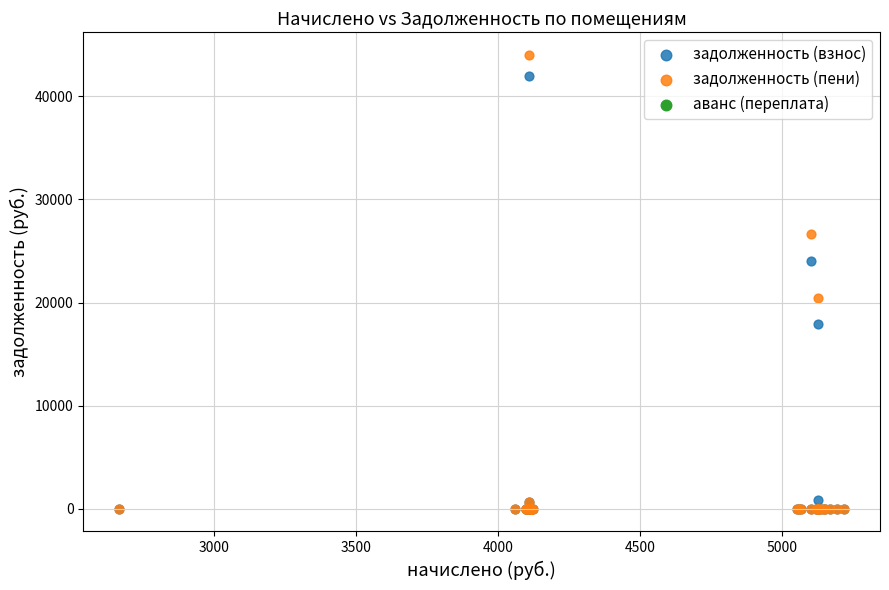

In the задолженность (взнос) series, what Y value is closest to 20975?

17913.4